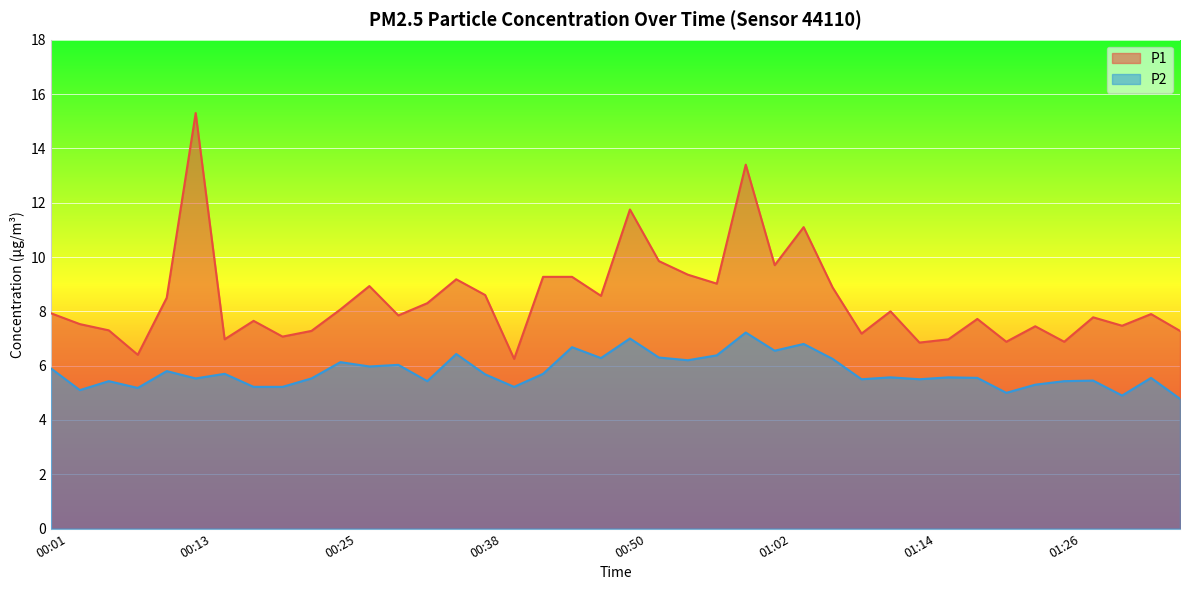

True or false: P1 and P2 cross at least once.

False